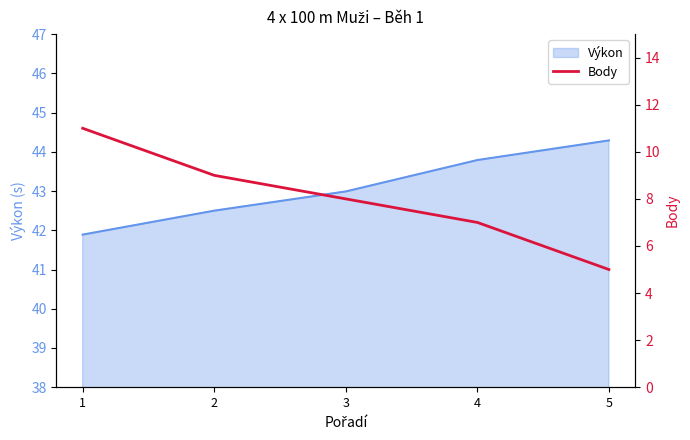

What is the lowest value of the Výkon series?

41.9